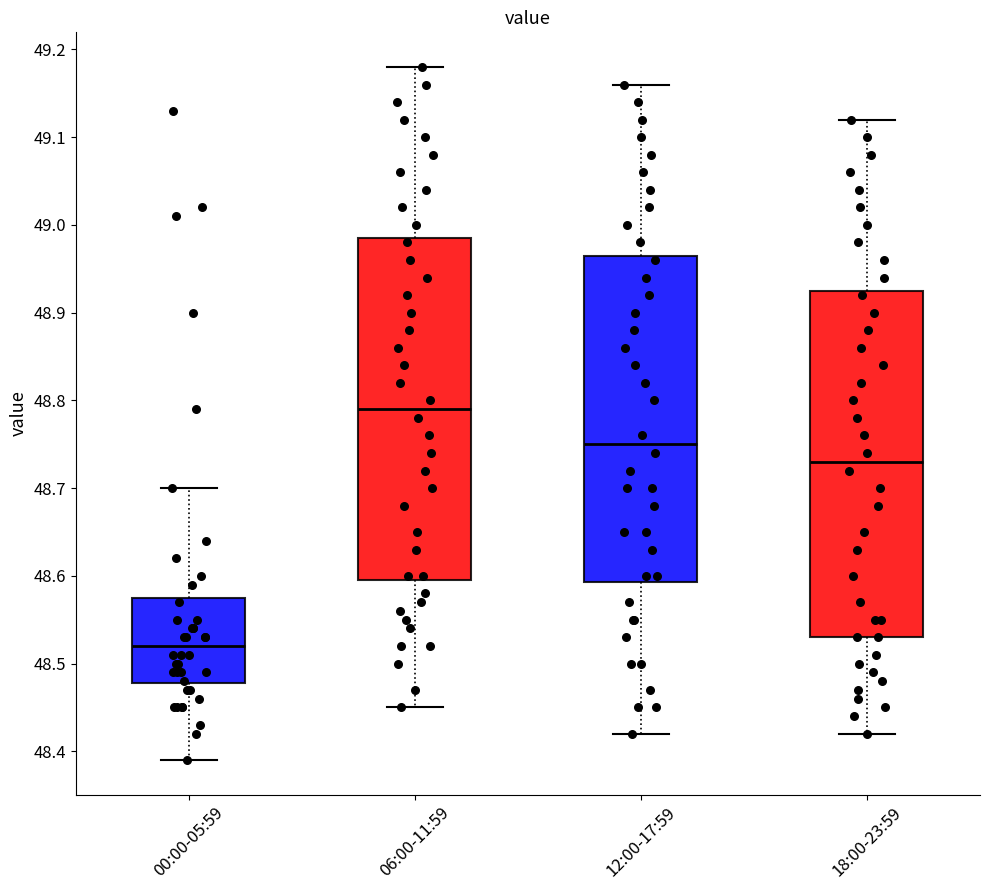

Reading left to right, transcribe this box plot: for each box, give where its median line is, the range the box spans, and where its two whiskers end, as read against the y-axis. The values are not printed on the chart, so give them approximately, as read against the axis.

00:00-05:59: median 48.52, box 48.48 to 48.58, whiskers 48.39 to 48.70
06:00-11:59: median 48.79, box 48.60 to 48.99, whiskers 48.45 to 49.18
12:00-17:59: median 48.75, box 48.59 to 48.97, whiskers 48.42 to 49.16
18:00-23:59: median 48.73, box 48.53 to 48.93, whiskers 48.42 to 49.12